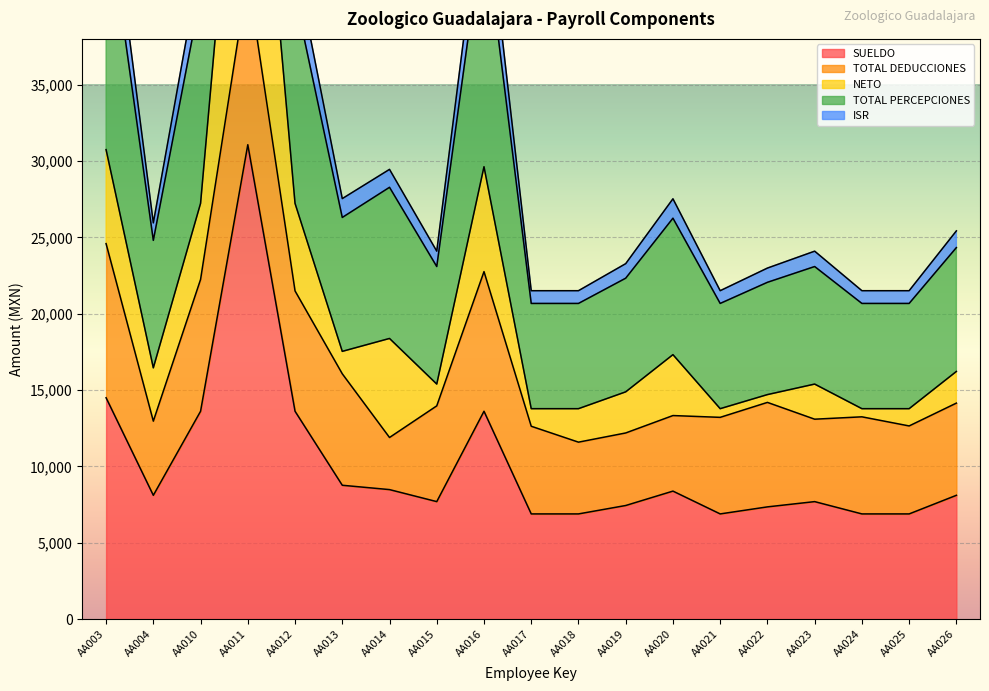

Is it true that ISR equals 4710.4 at AA025?

False